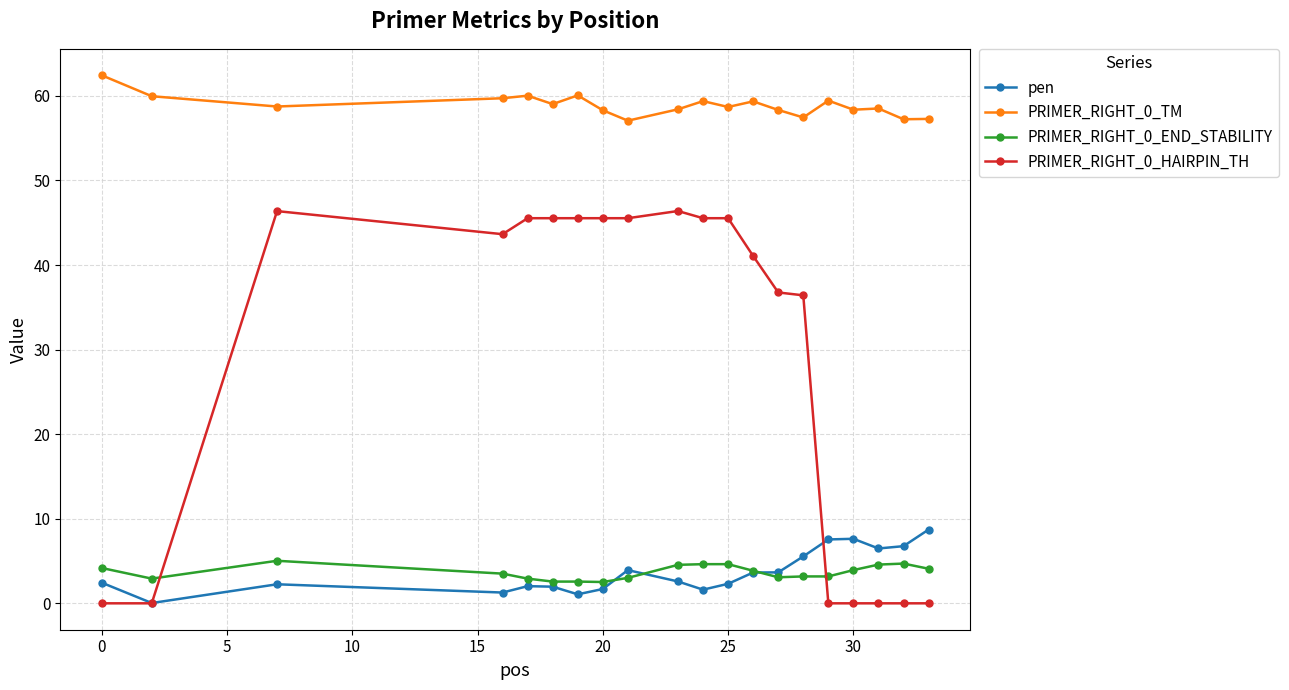

At how many categories does at least one series exceed 22?

20